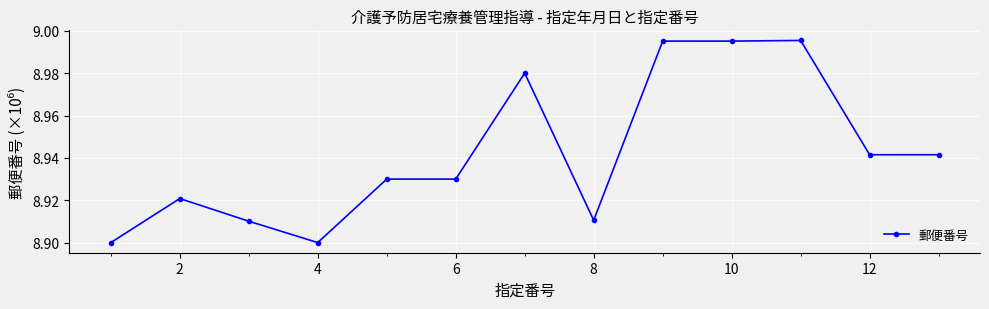

What is the sum of all values?

116.3